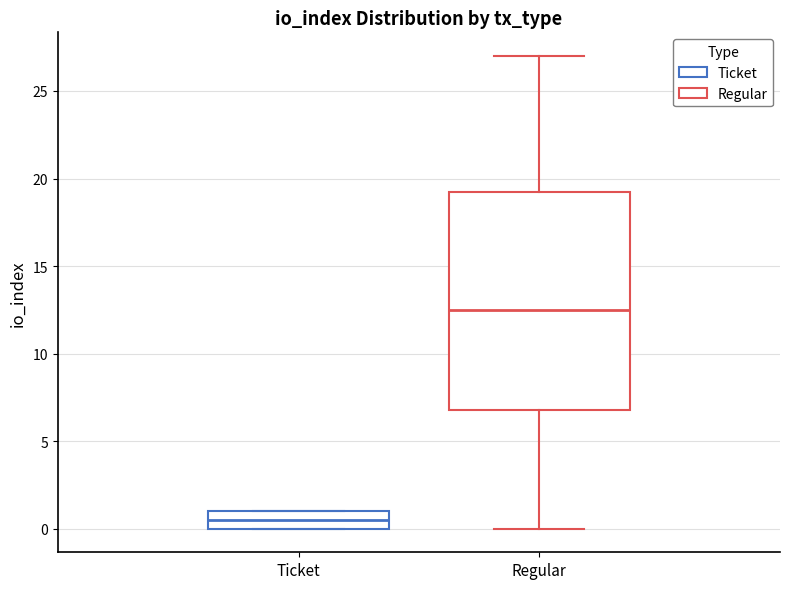

Where is the lower edge of the box for Ticket on the y-axis? The values are not printed on the chart, so give them approximately, as read against the axis.

0.0